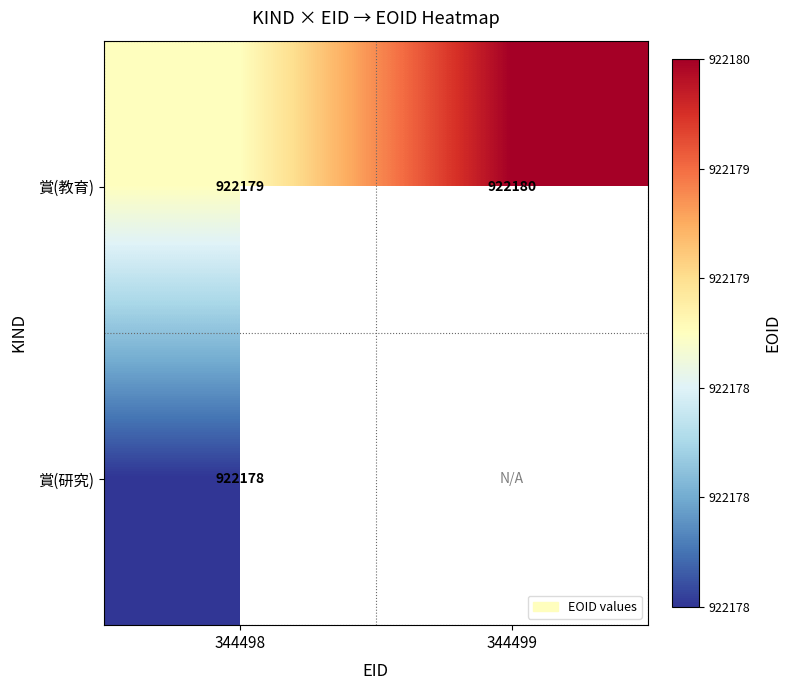

What is the sum of the 賞(教育) values at 344499 and 344498?

1844359